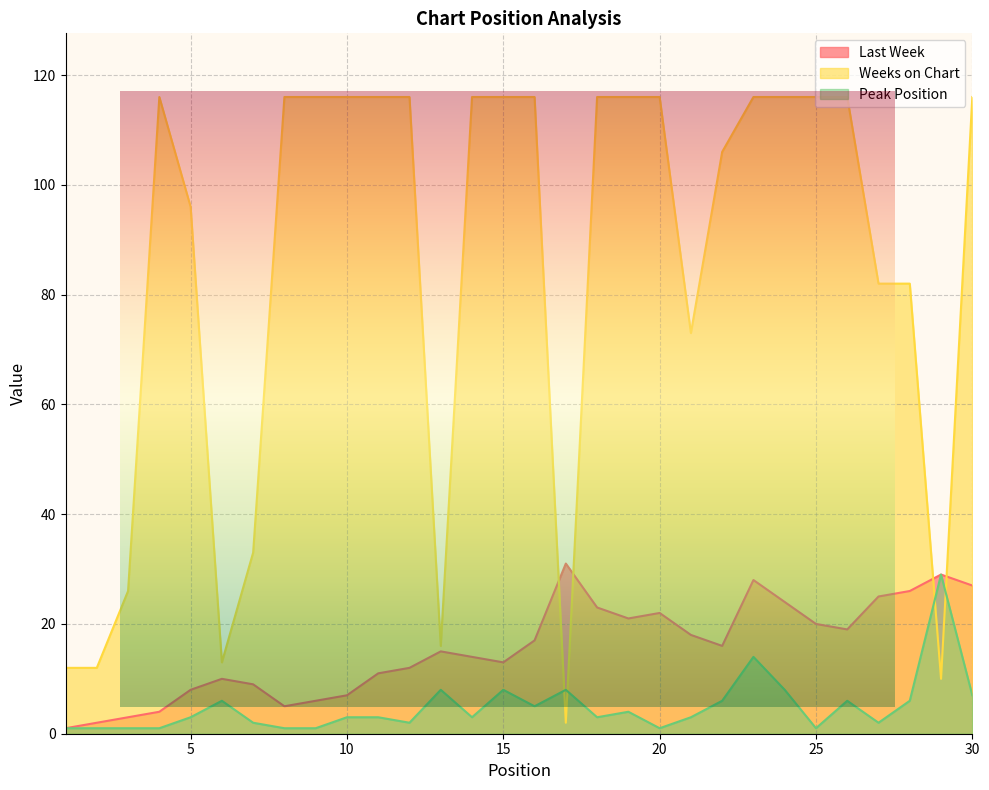

True or false: Peak Position has a value of 3 at 18.

True